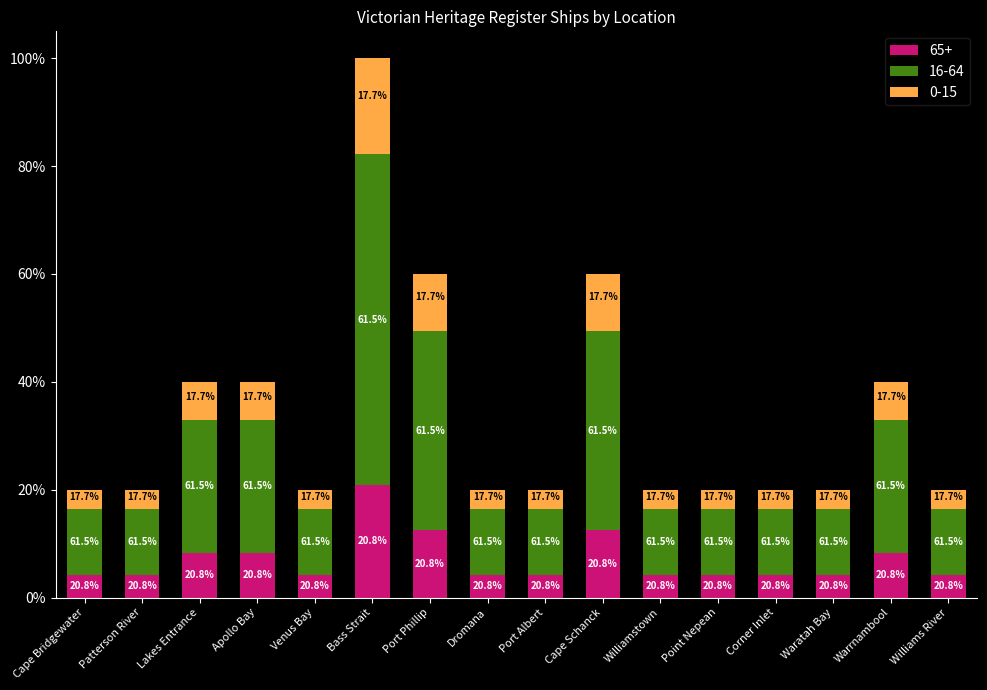

Between Port Phillip and Warrnambool, which is larger?

Port Phillip